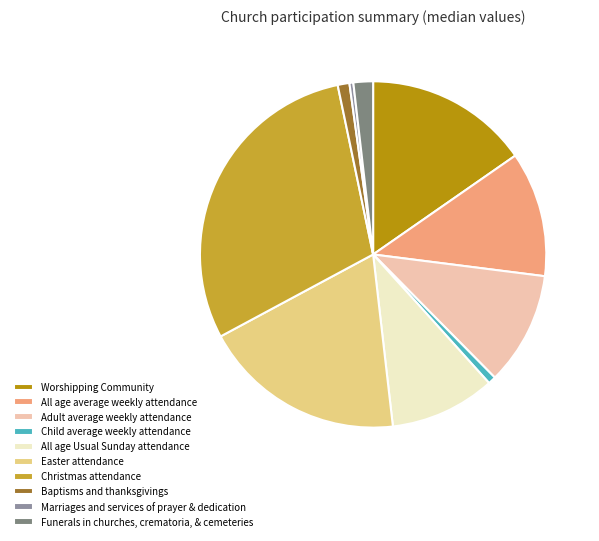

Is Worshipping Community the majority of the pie?

No